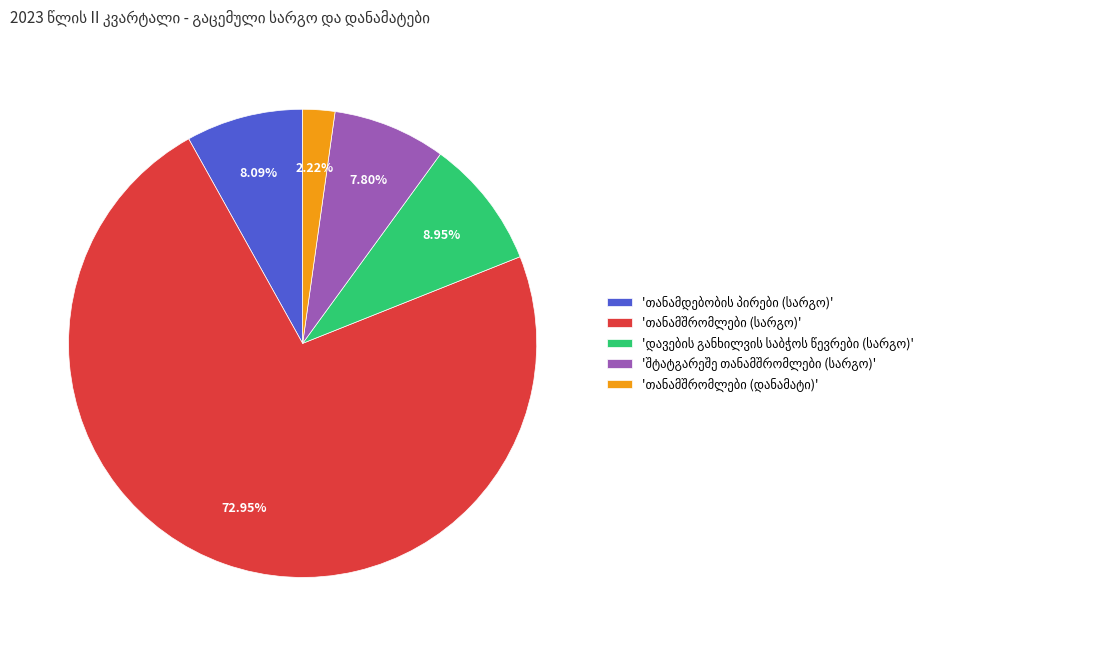

To the nearest percent, what portion does თანამშრომლები (სარგო) represent?

73%